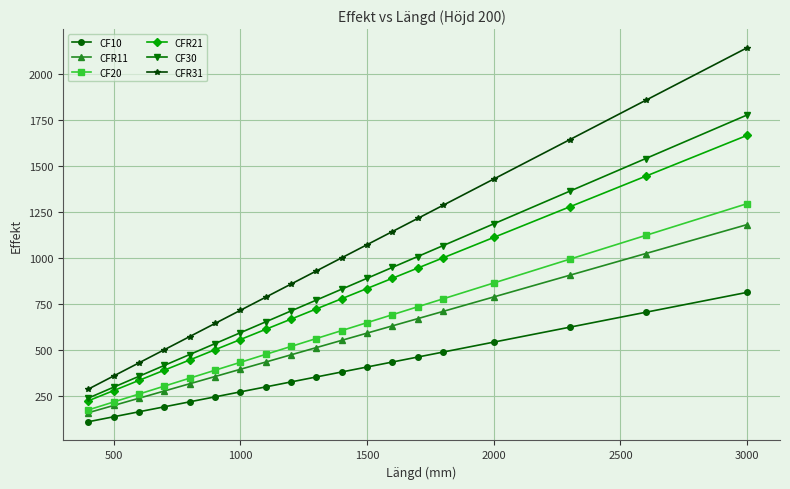

Which series has the largest total across all categories?

CFR31